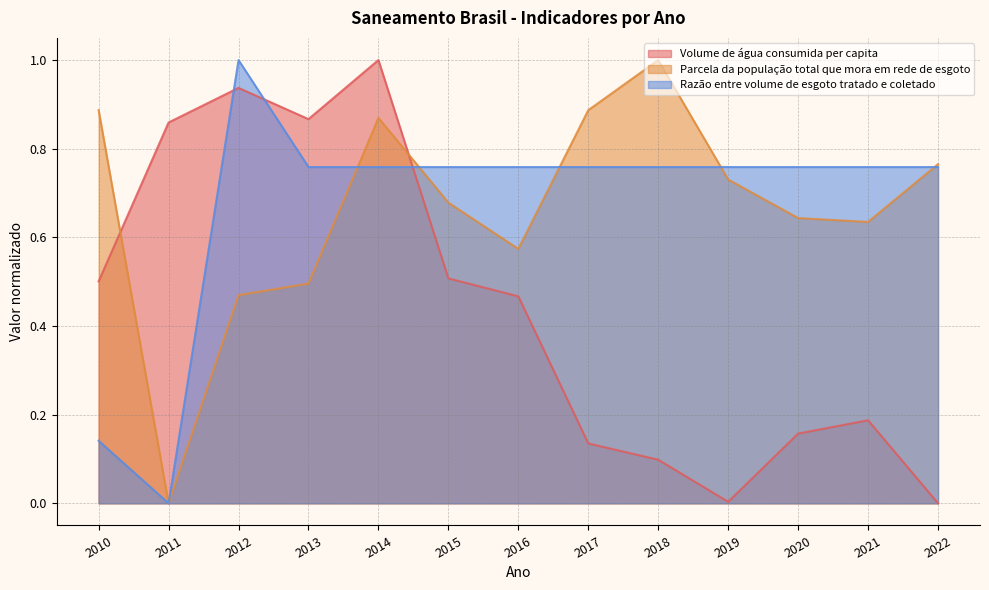

Where do Razão entre volume de esgoto tratado e coletado and Parcela da população total que mora em rede de esgoto first cross each other?

2013 and 2014